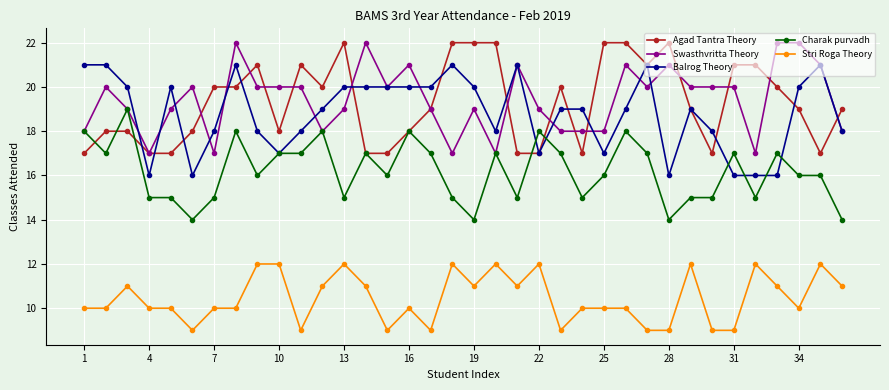

Which series has the largest total across all categories?

Swasthvritta Theory